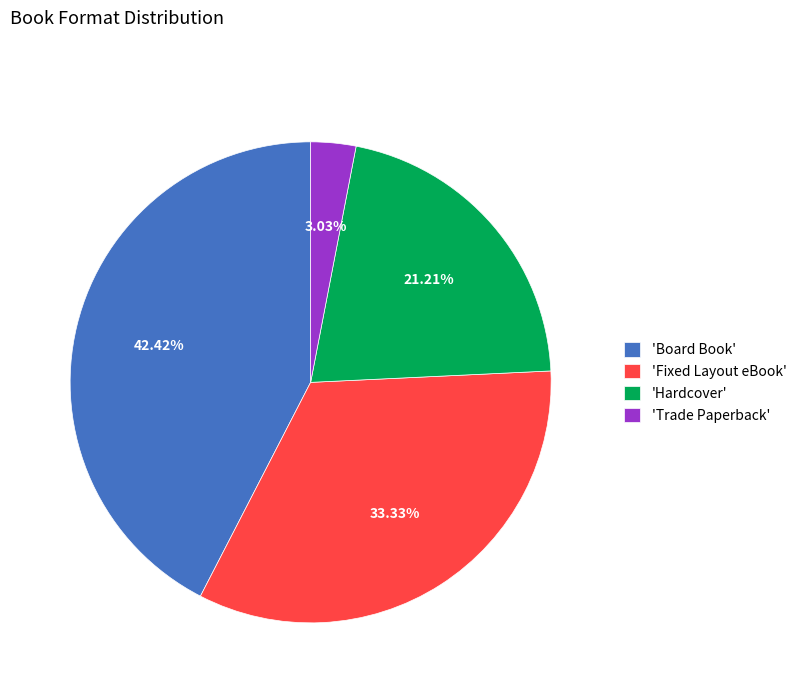

How many slices are in this pie chart?

4